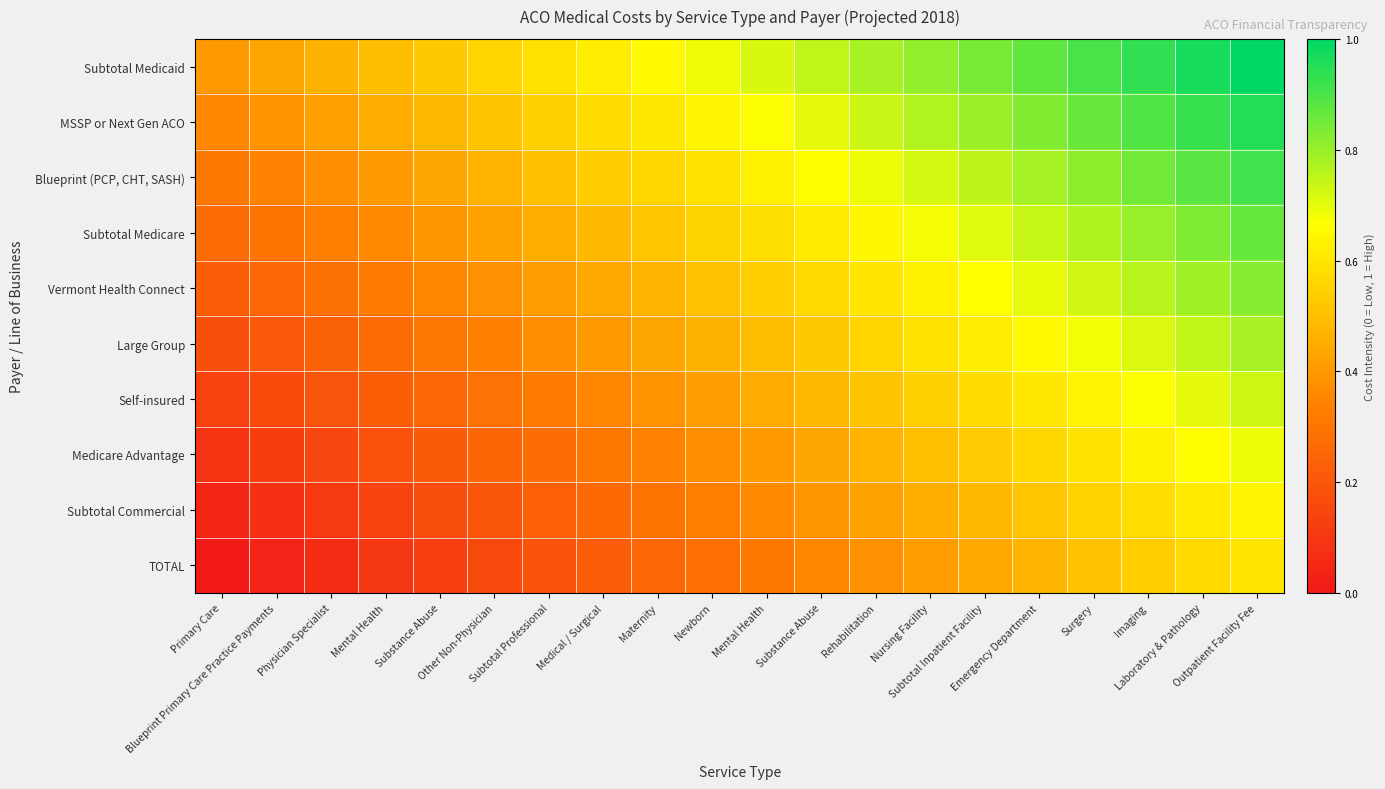

Which has a higher value, Newborn or Mental Health?

Mental Health